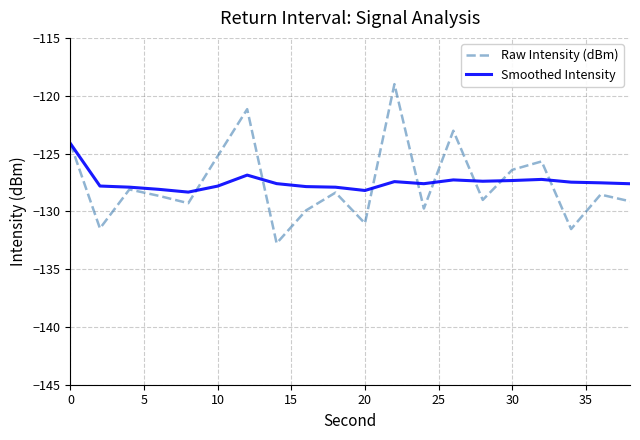

List the series in order of their peak value, highest first.

Raw Intensity (dBm), Smoothed Intensity